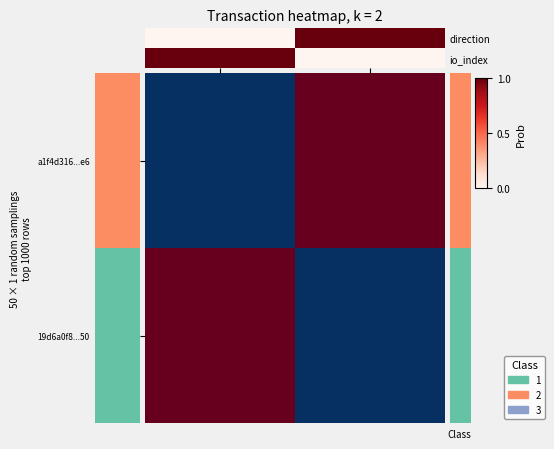

What is the difference between the highest and lowest values at io_index?

1